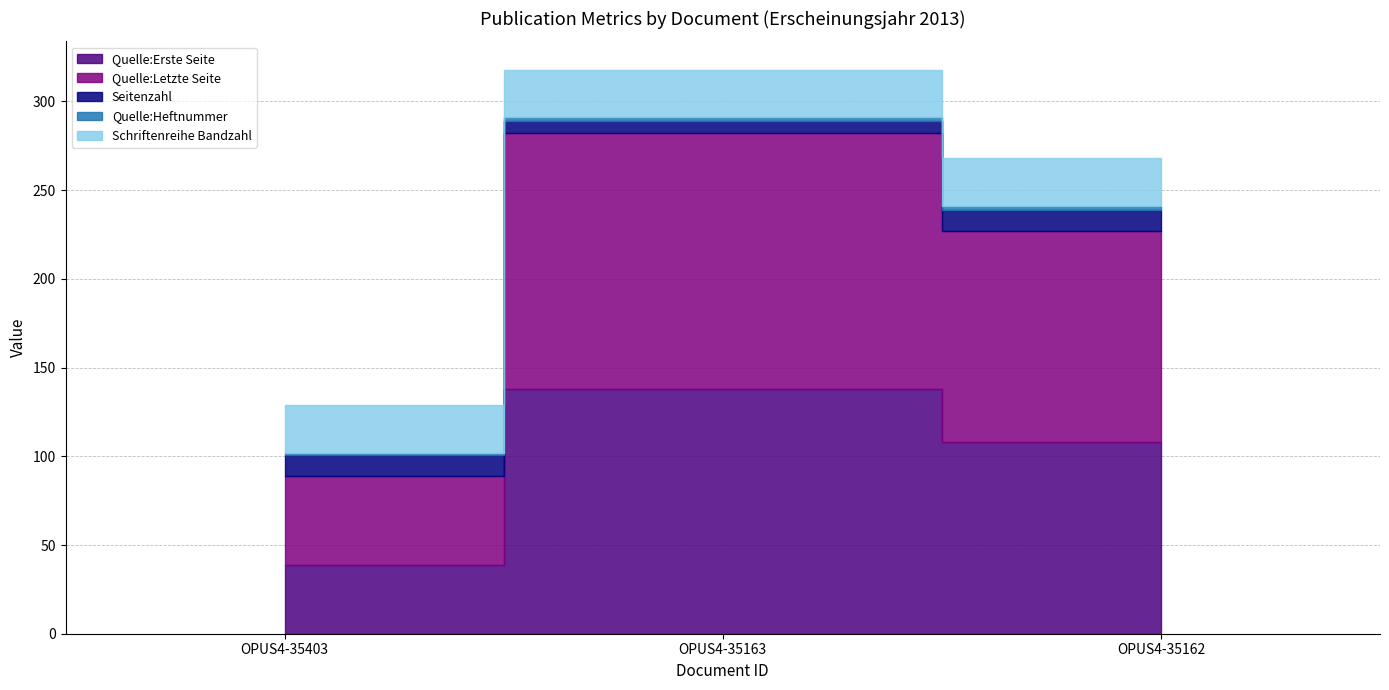

How many series are shown in this chart?

5